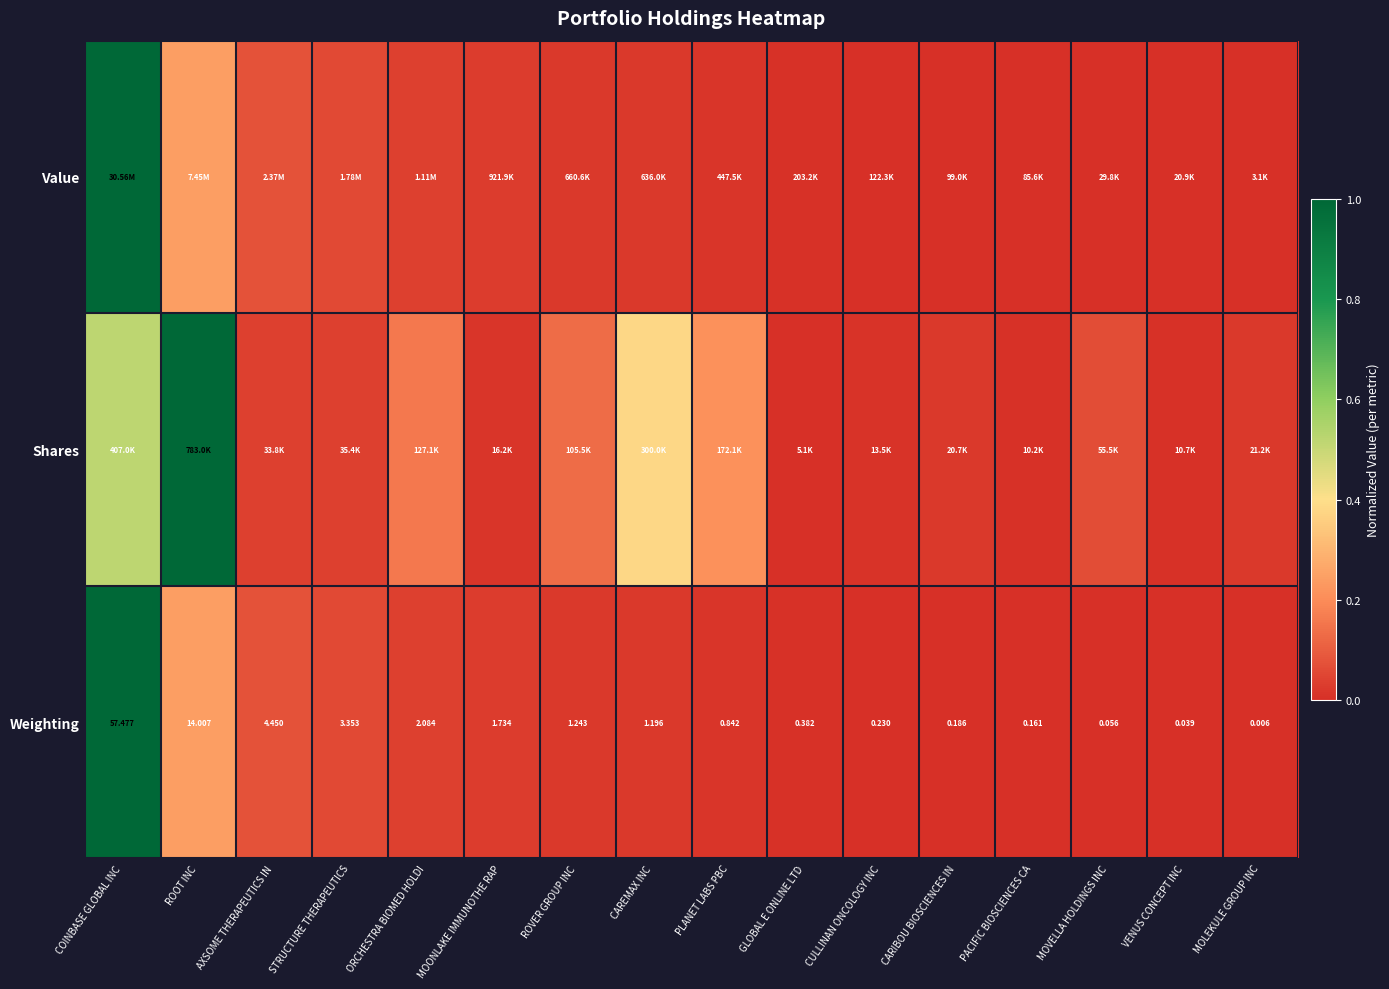

How many data points in Weighting are above 1?

8